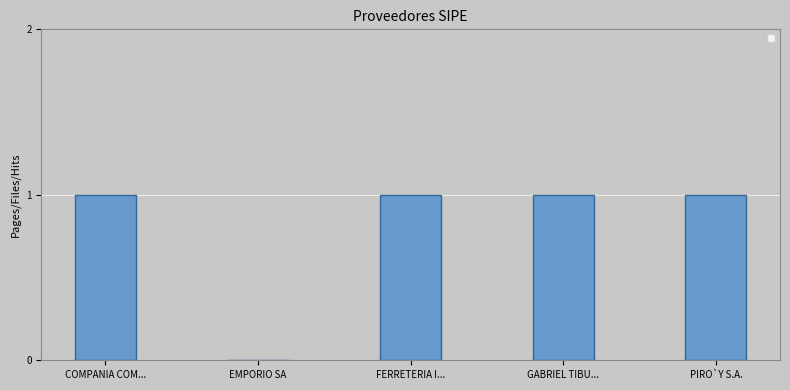

Reading left to right, extract all data points from this chart.

1	0	1	1	1